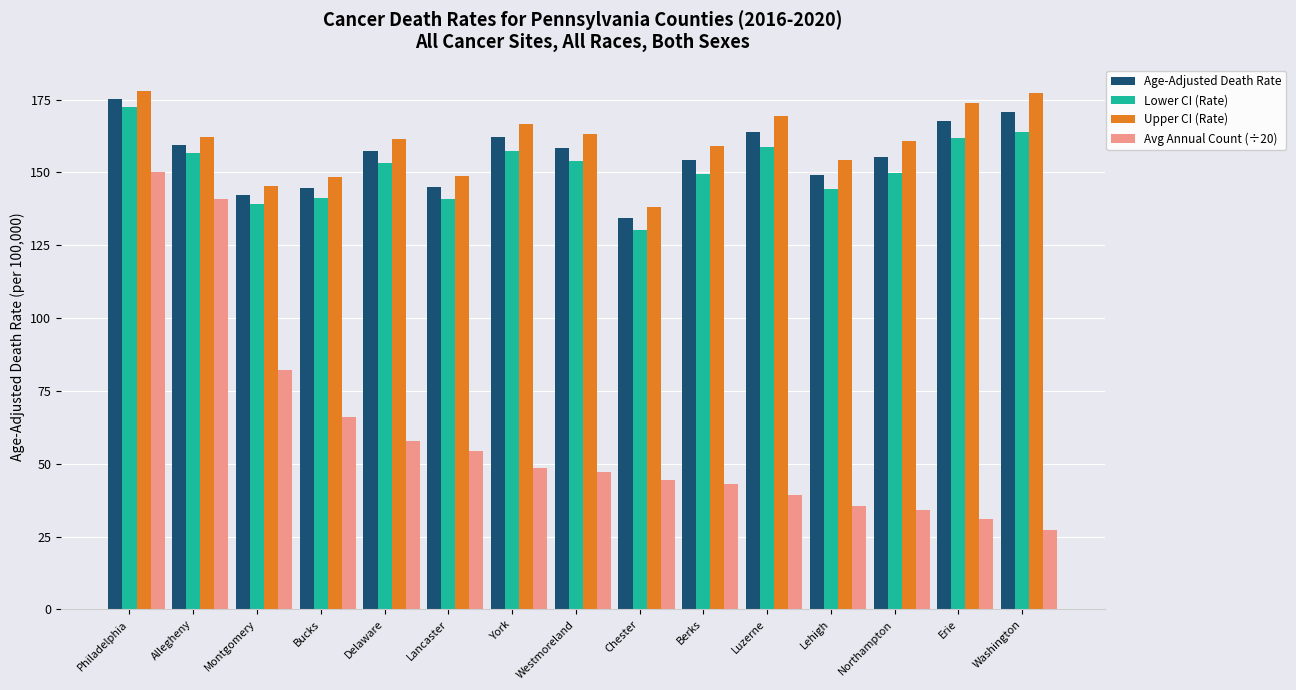

What is the maximum value shown in the chart?

178.1